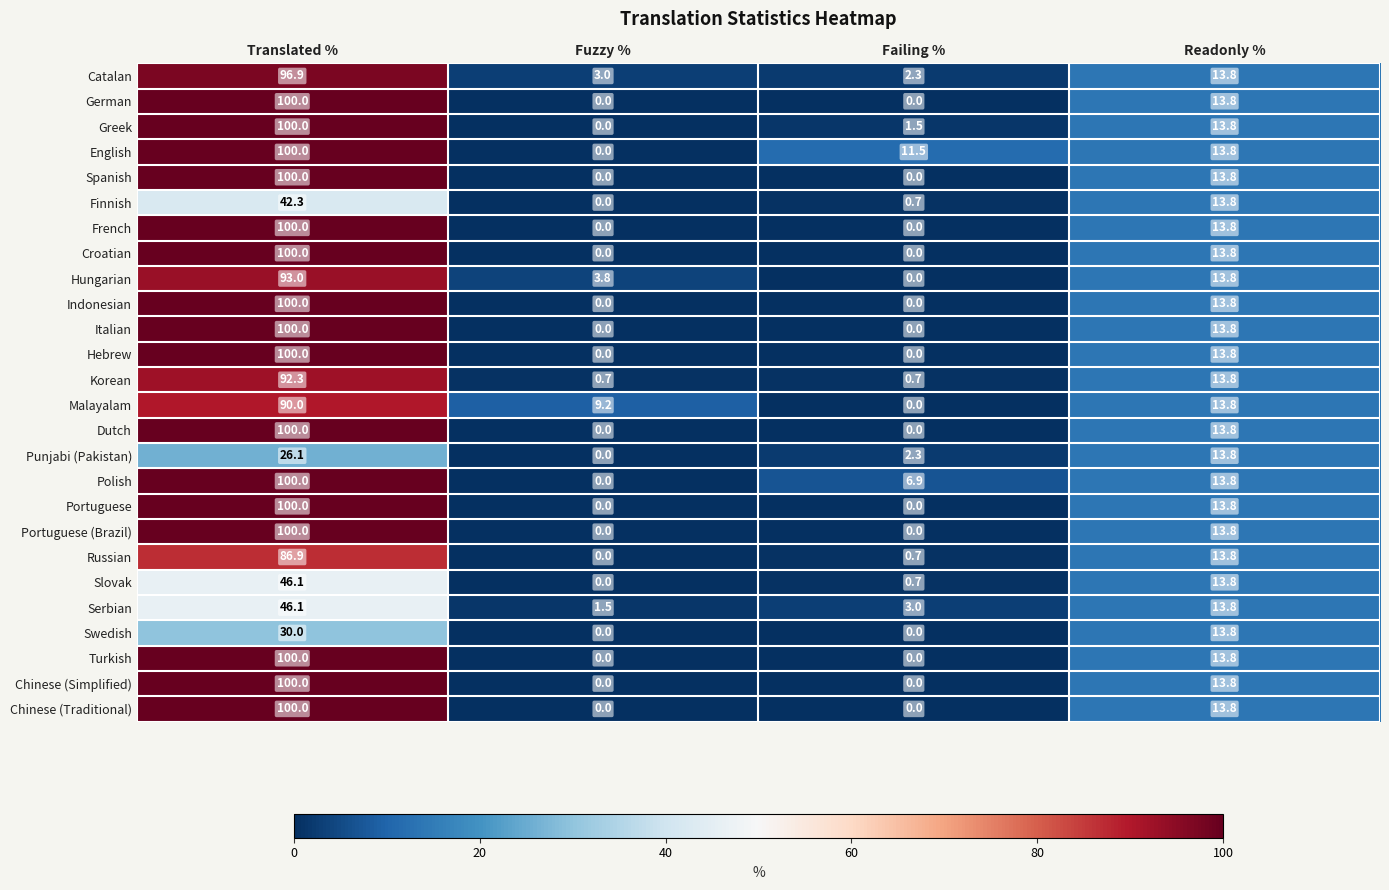

At which category does the chart reach its peak across all series?

Translated %